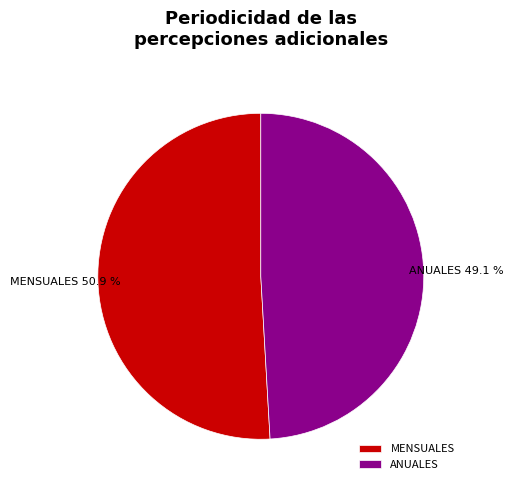

Is it true that ANUALES is 49% of the pie?

True